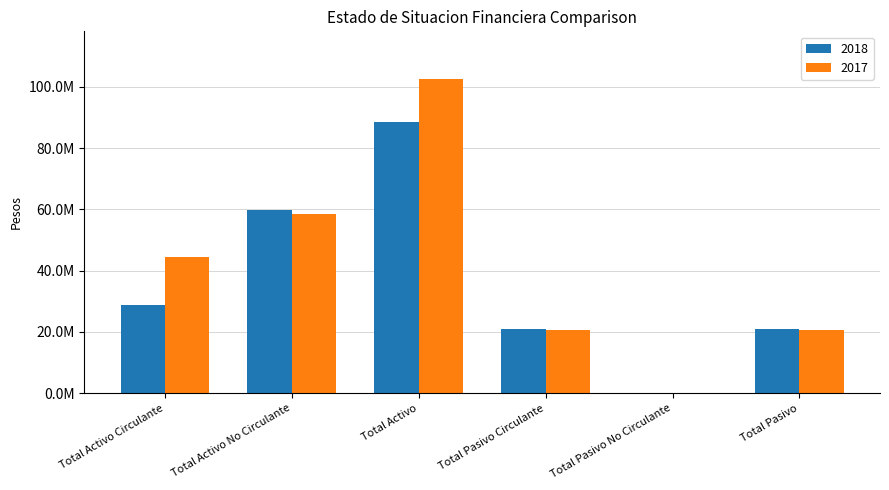

Which series has the largest total across all categories?

2017